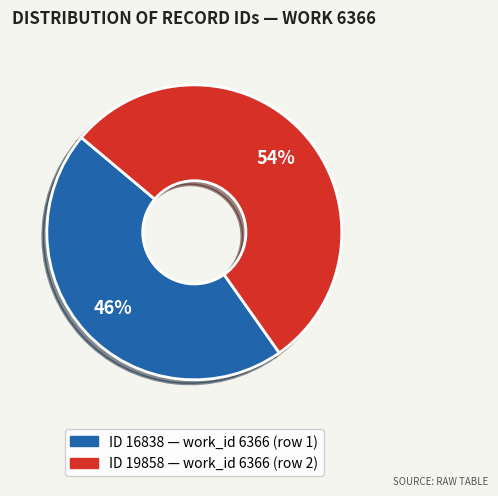

To the nearest percent, what is the difference between the largest and smallest slice percentages?

8%